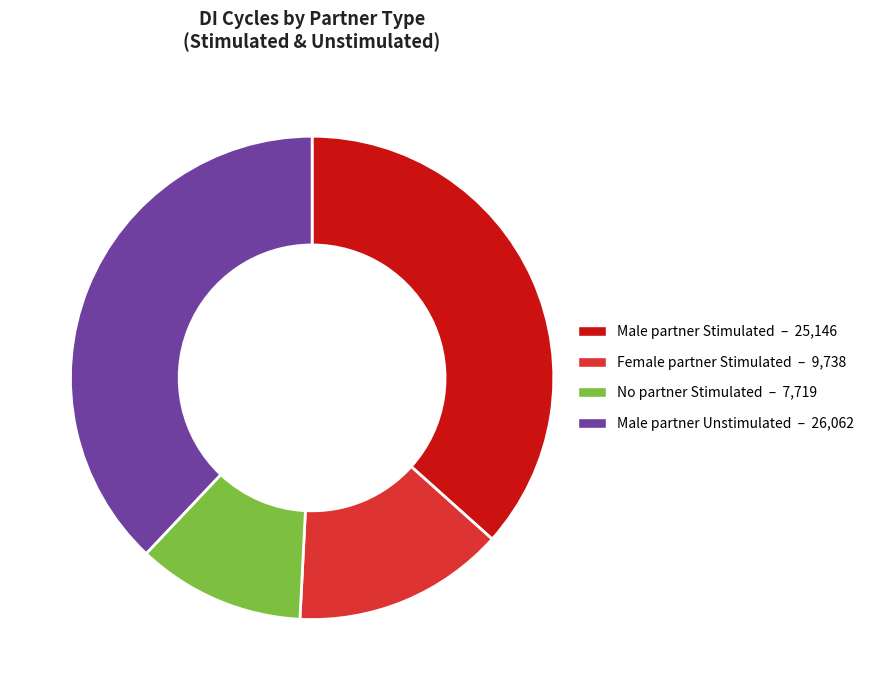

Is there a majority slice in this chart?

No